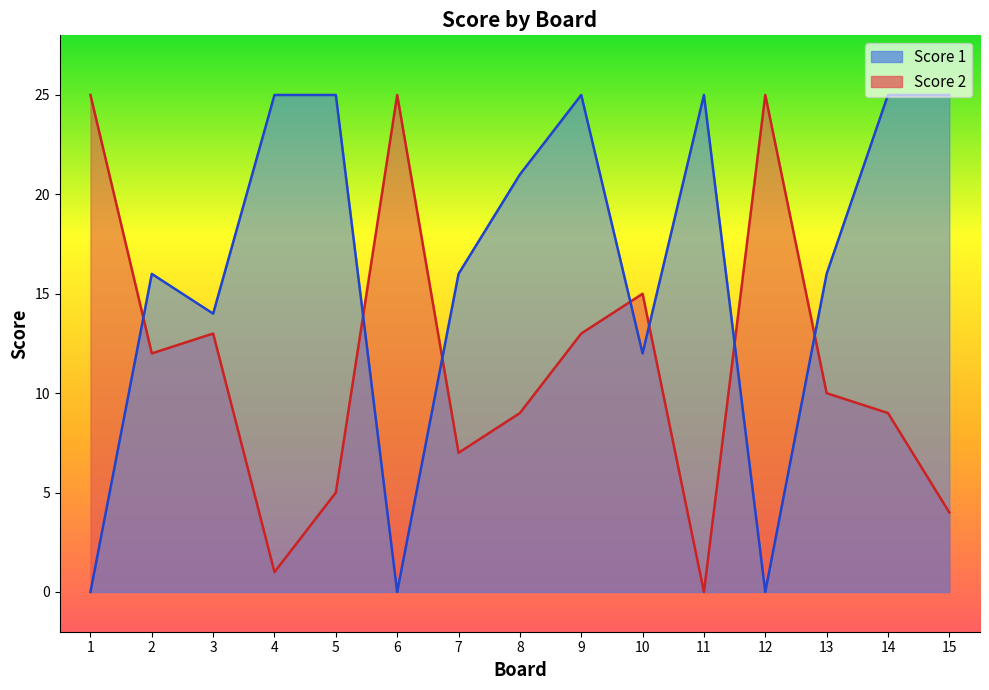

What are all the series names shown in the legend?

Score 1, Score 2